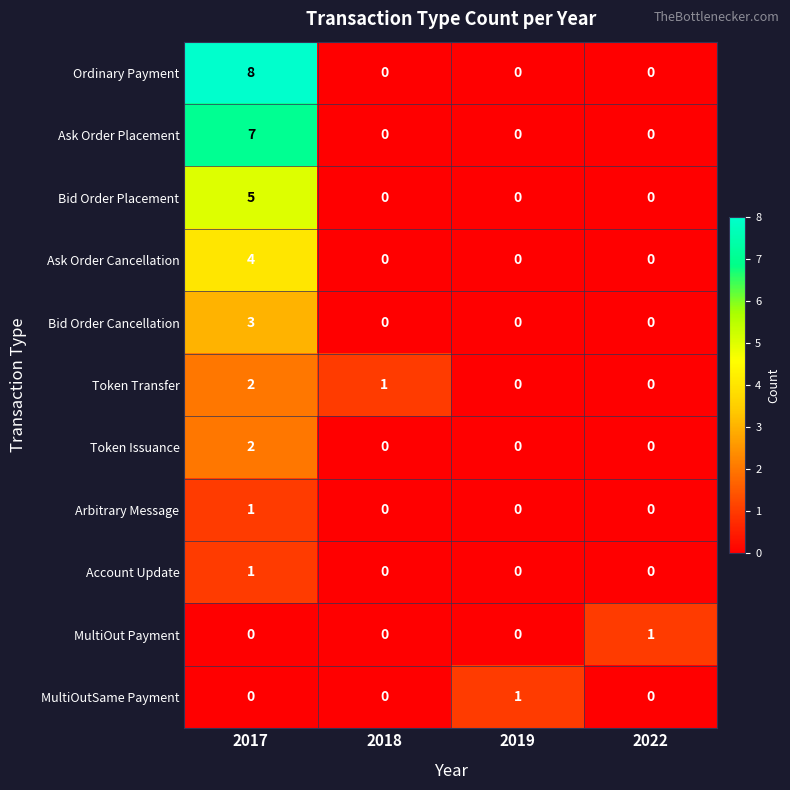

Which series has the largest total across all categories?

Ordinary Payment